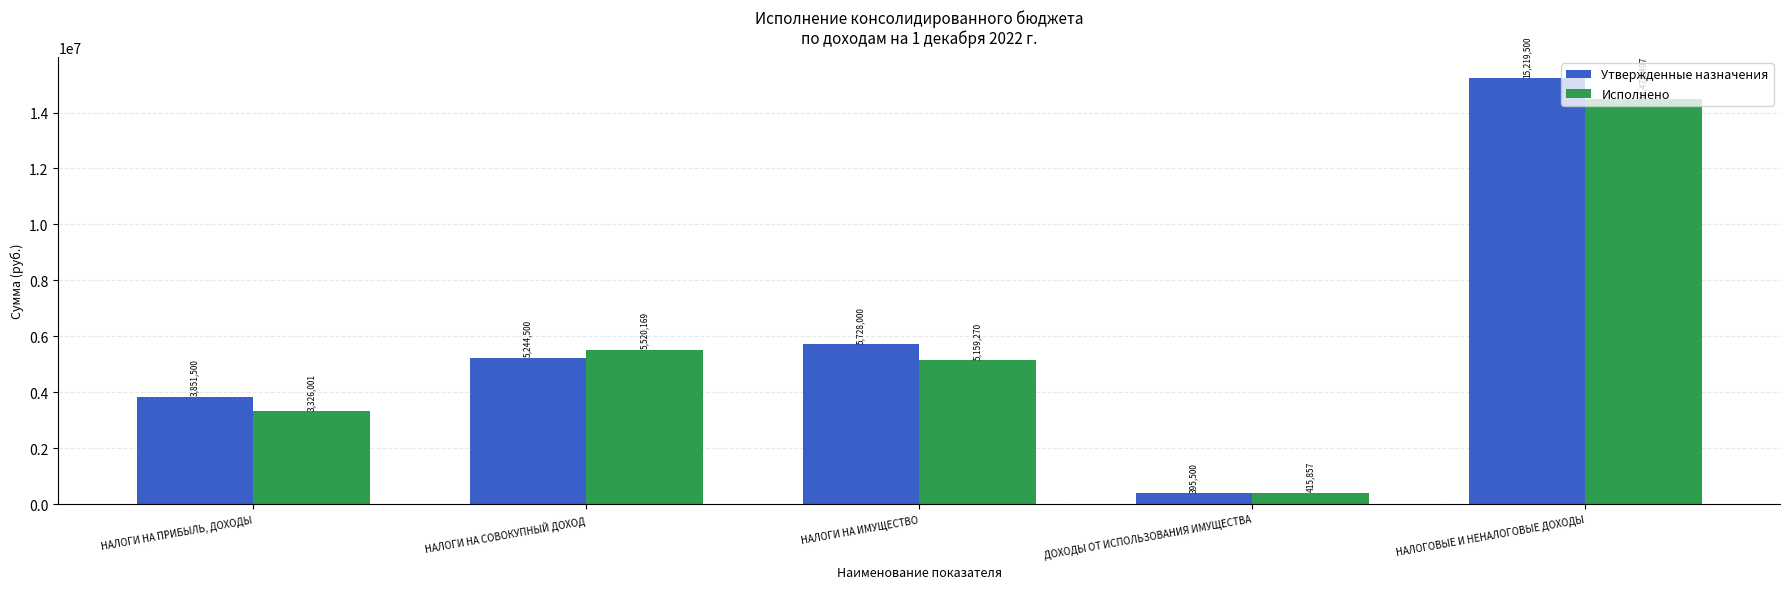

How many values in the Утвержденные назначения series are below 5244500?

2